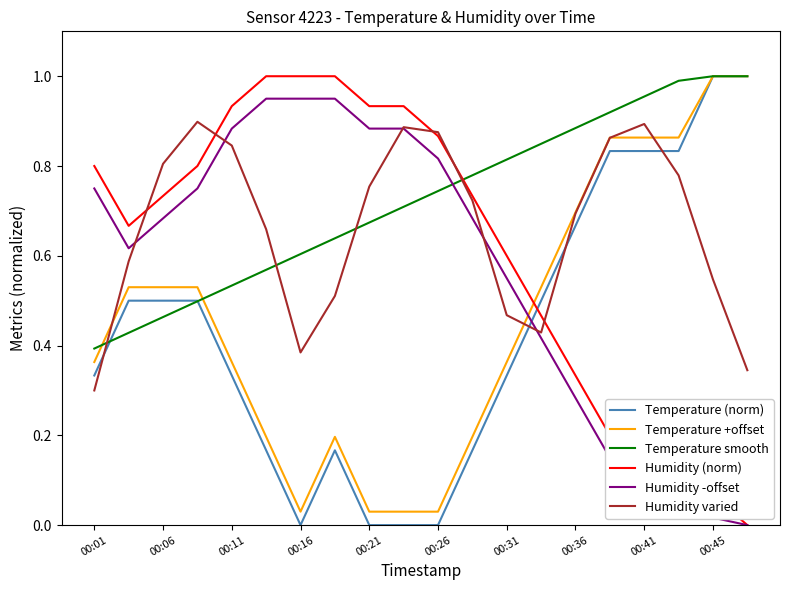

How many intersections are there between Humidity varied and Temperature smooth?

4